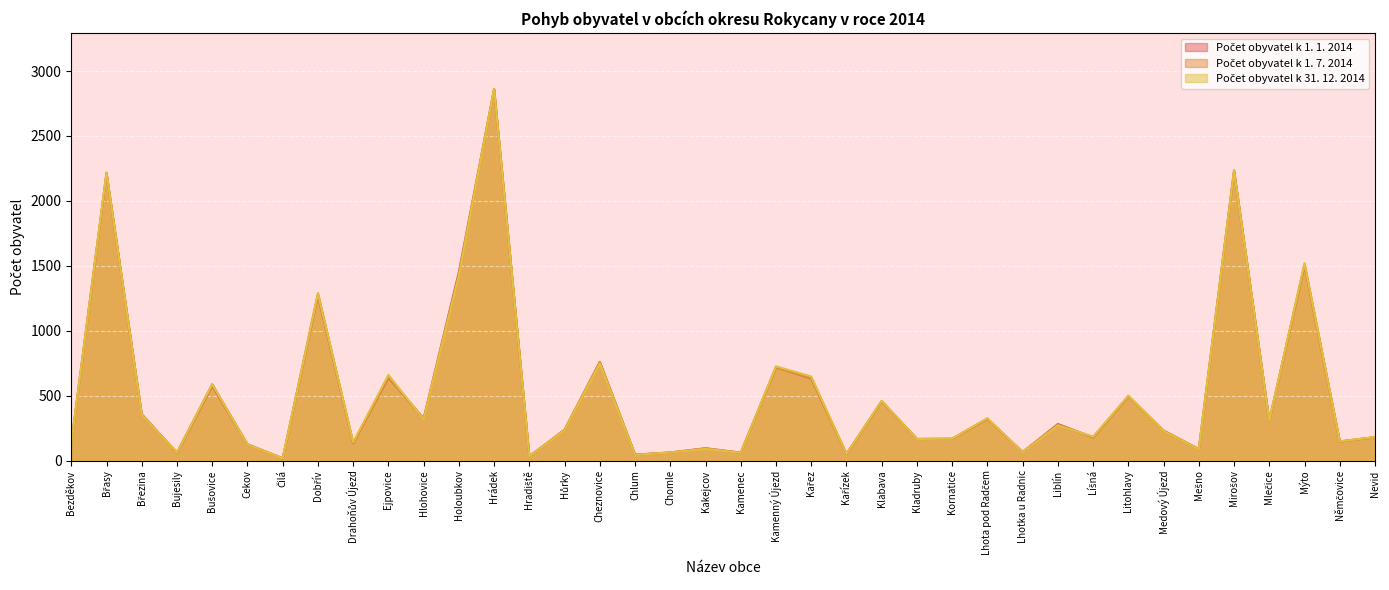

Read the Počet obyvatel k 1. 1. 2014 value at Hradiště, to the nearest 50.

50